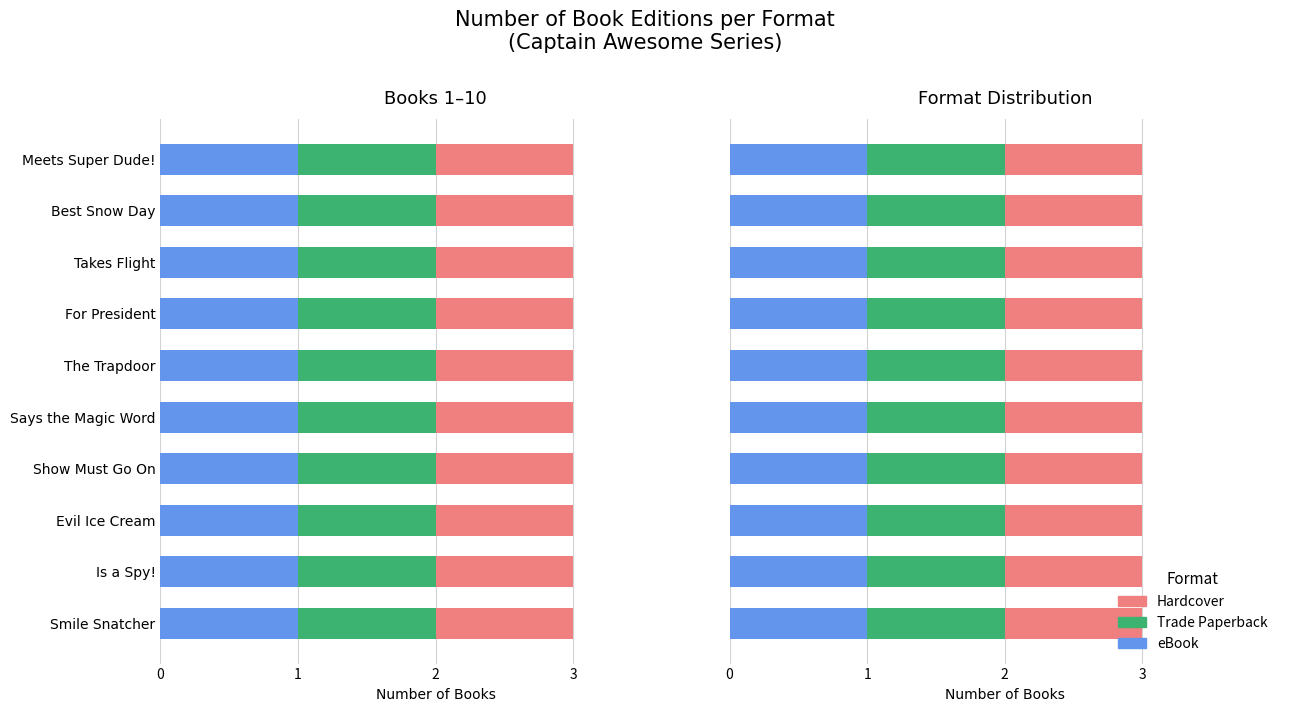

Rank the series at Captain Awesome vs. the Evil Ice Cream from highest to lowest value.

Hardcover, Trade Paperback, eBook